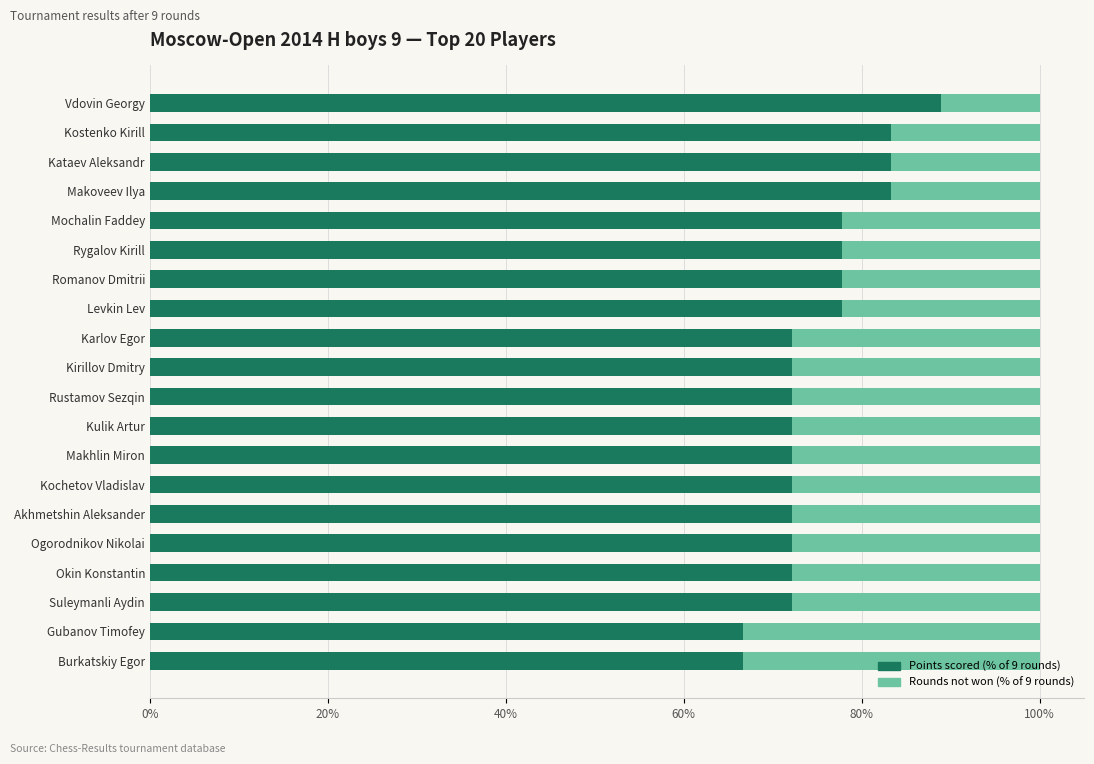

What is the total value across all series at Kulik Artur?

100.0